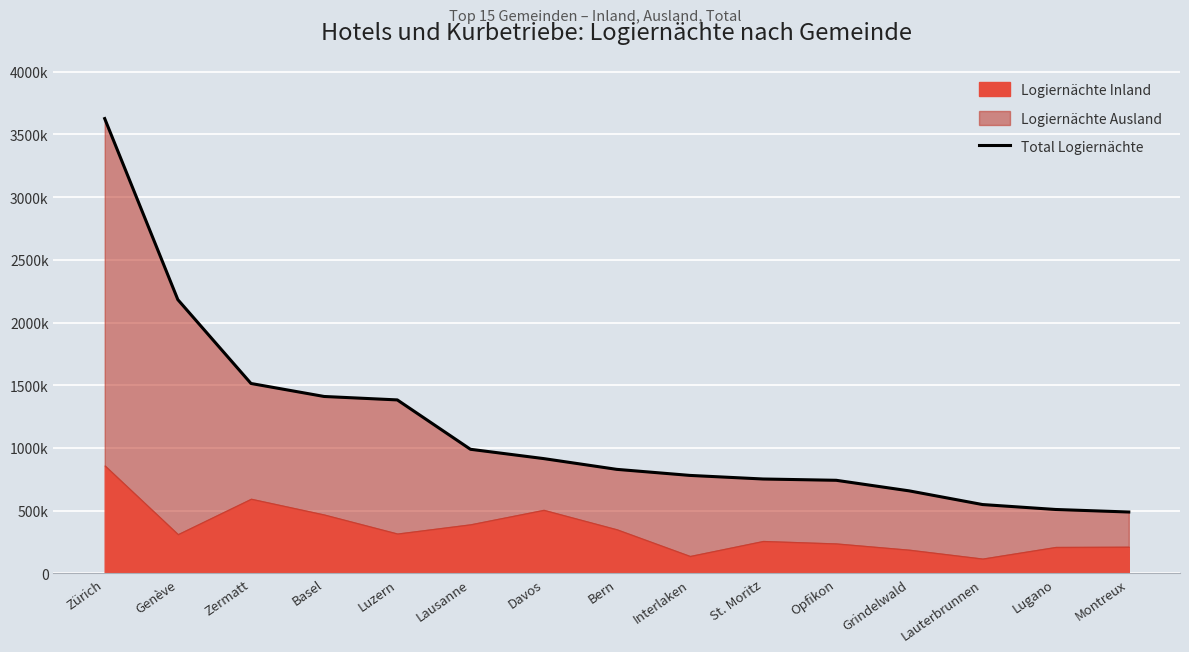

True or false: the data shows 320933 at Lauterbrunnen.

False